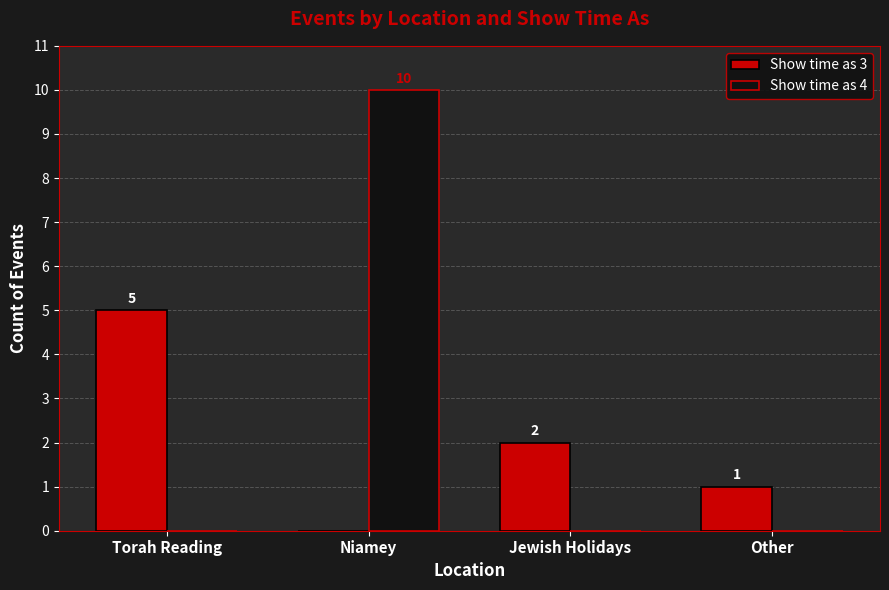

Count the number of data series in this chart.

2